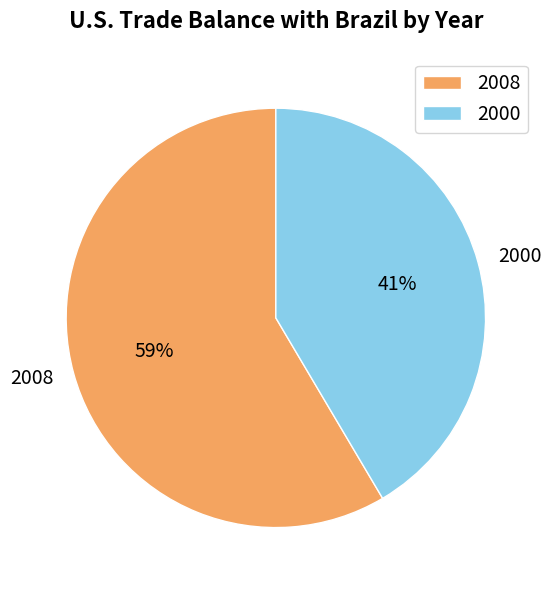

Is it true that 2000 is 28% of the pie?

False